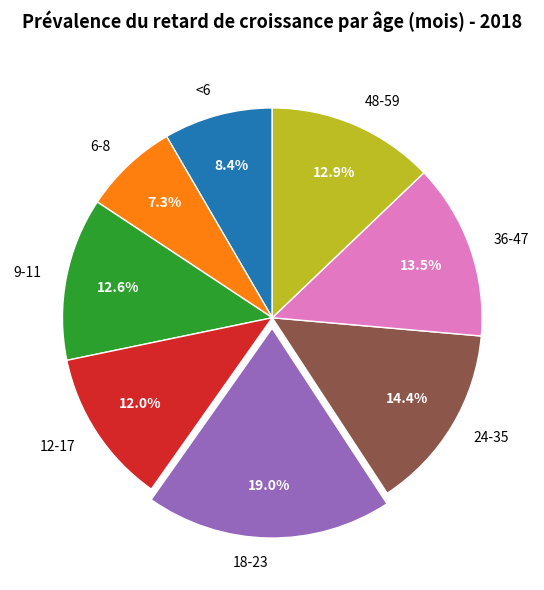

What is the largest slice in the pie chart?

18-23